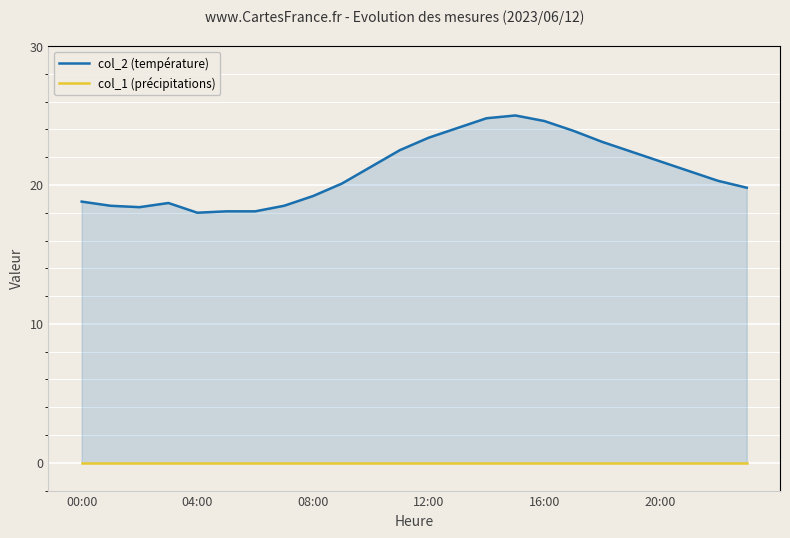

Which category has the lowest value in the col_1 (précipitations) series?

00:00